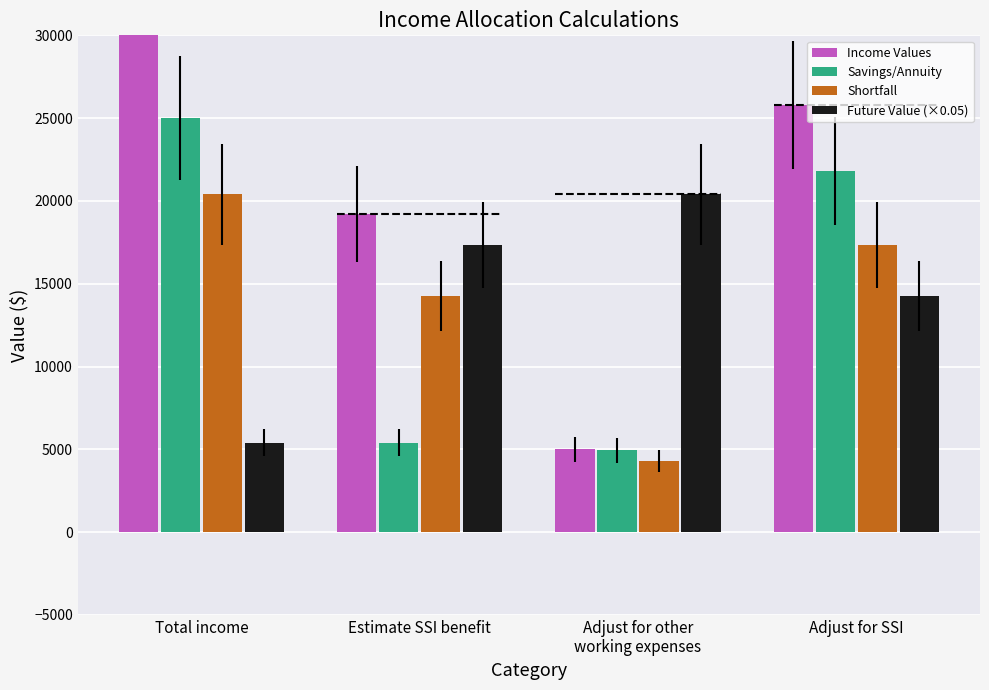

At which label does Future Value (×0.05) reach its peak?

Adjust for other
working expenses